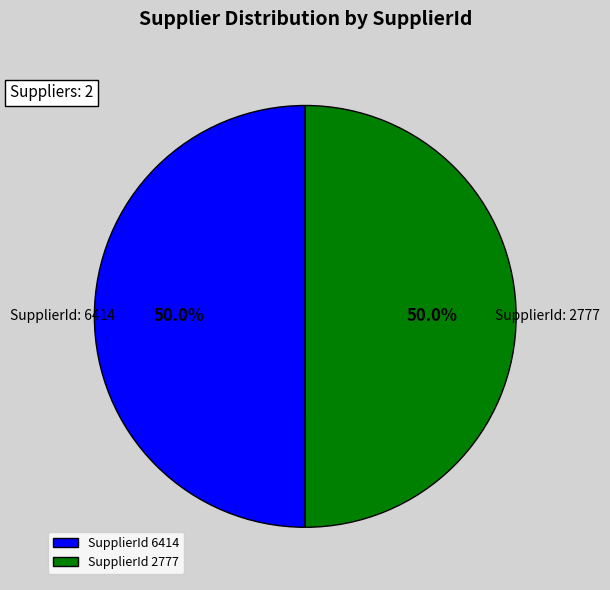

What is the ratio of the value at SupplierId 2777 to the value at SupplierId 6414?

1.0